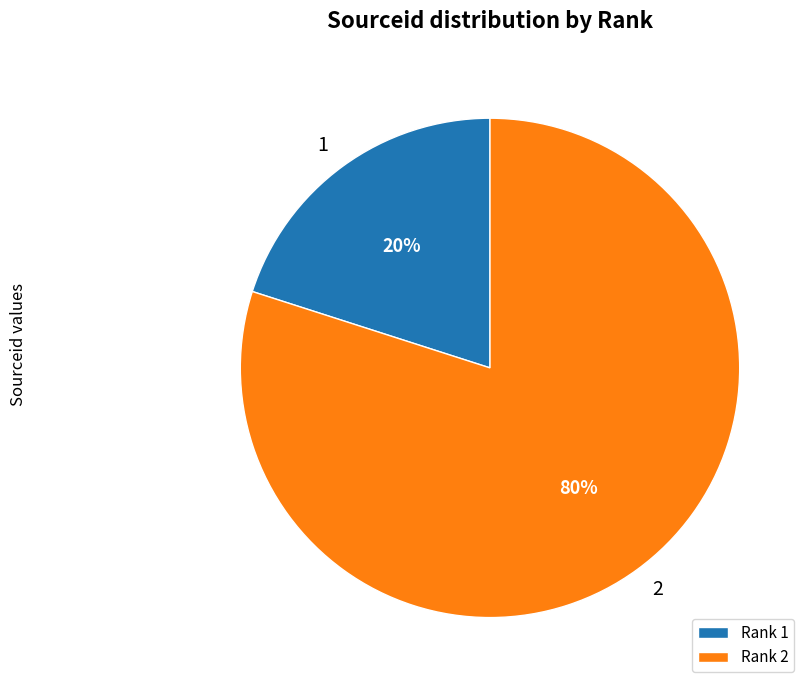

Combined, do Rank 1 and Rank 2 account for over 50%?

Yes